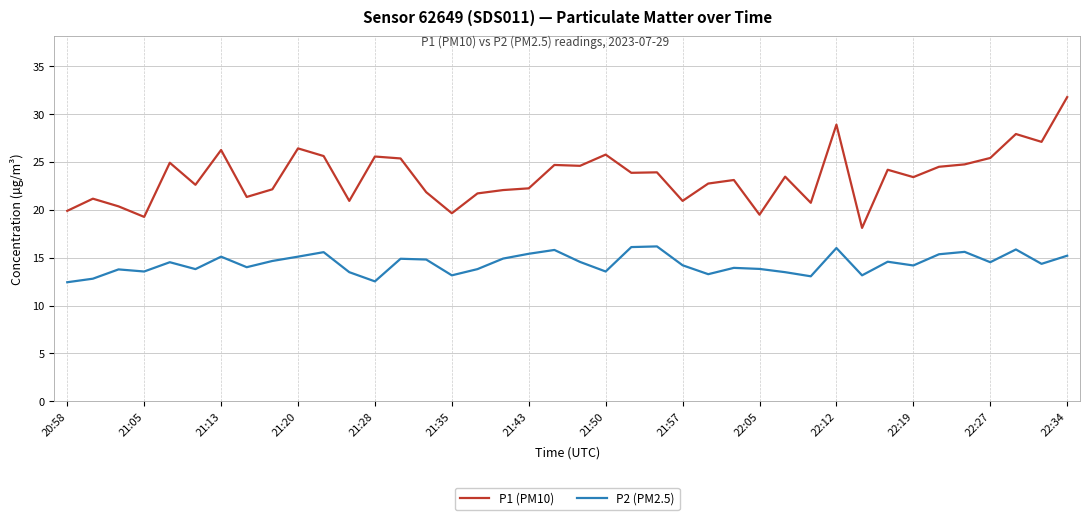

List the series in order of their overall mean, lowest first.

P2 (PM2.5), P1 (PM10)